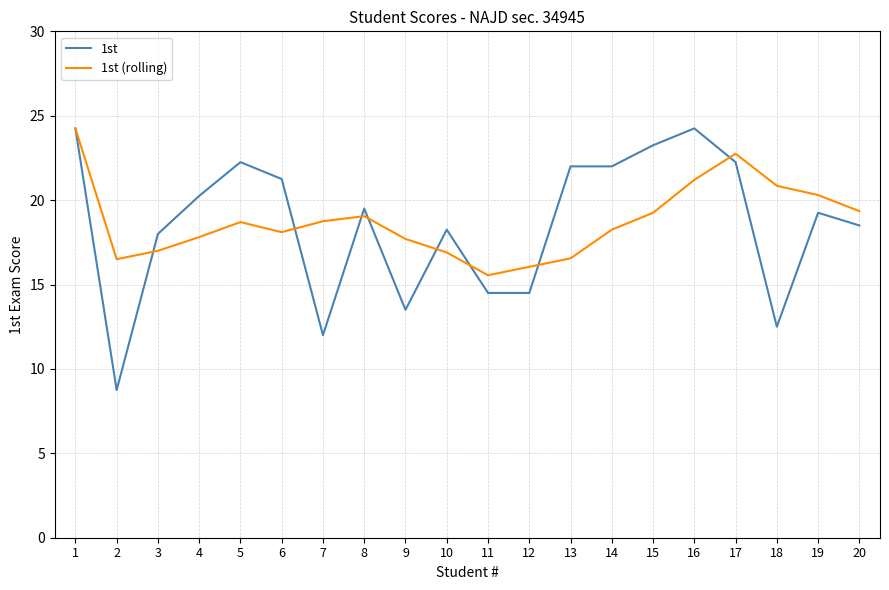

What is the approximate value of 1st at 11?

14.5